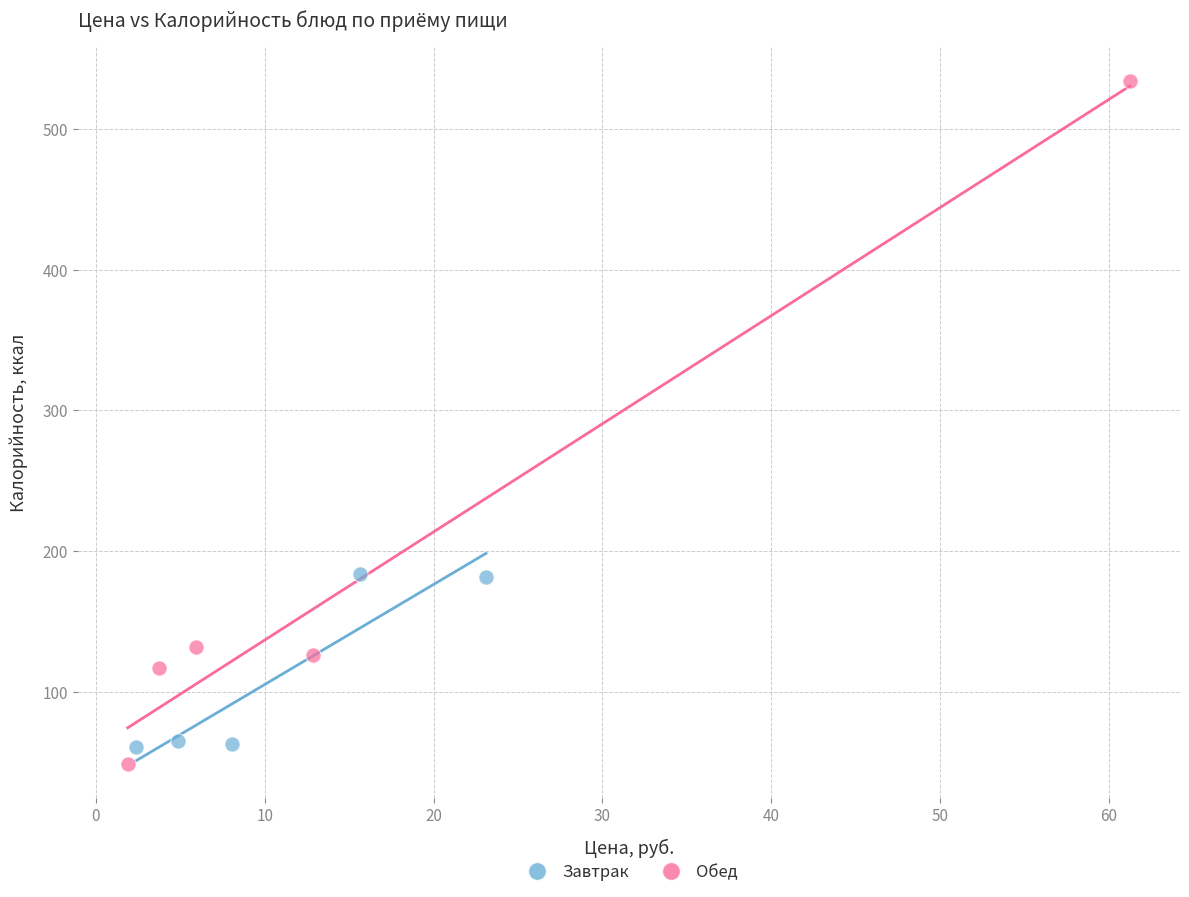

Which series reaches the minimum Y coordinate?

Обед